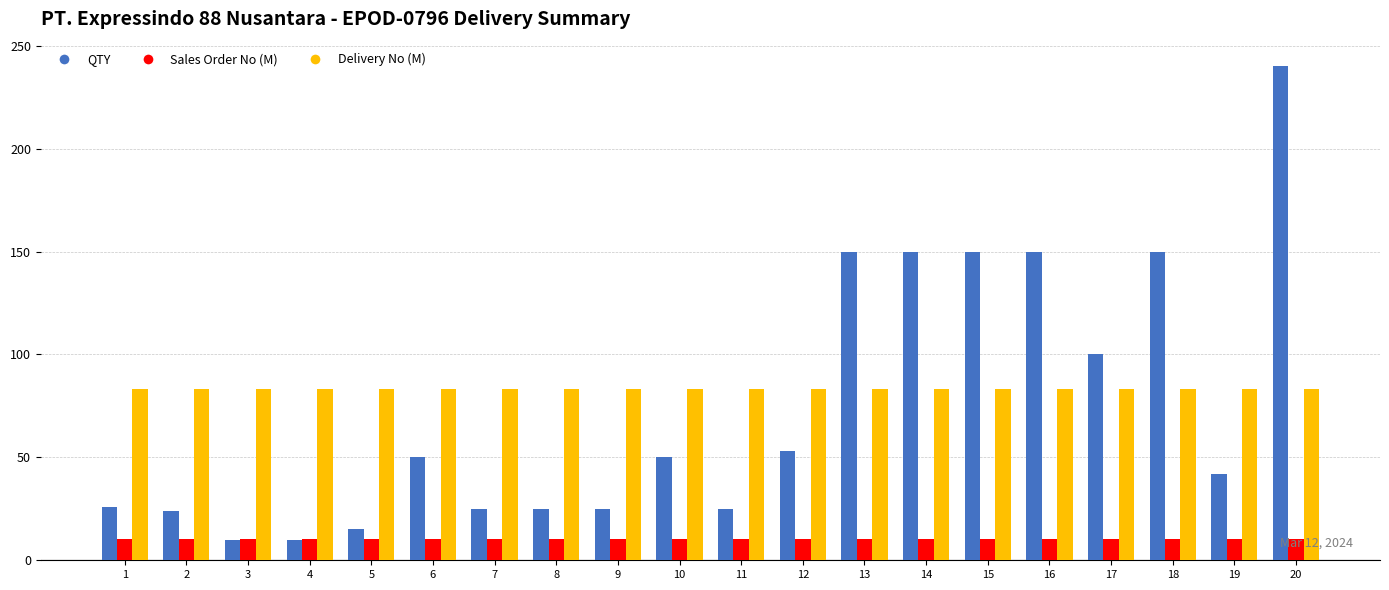

What is the smallest value displayed?

10.0